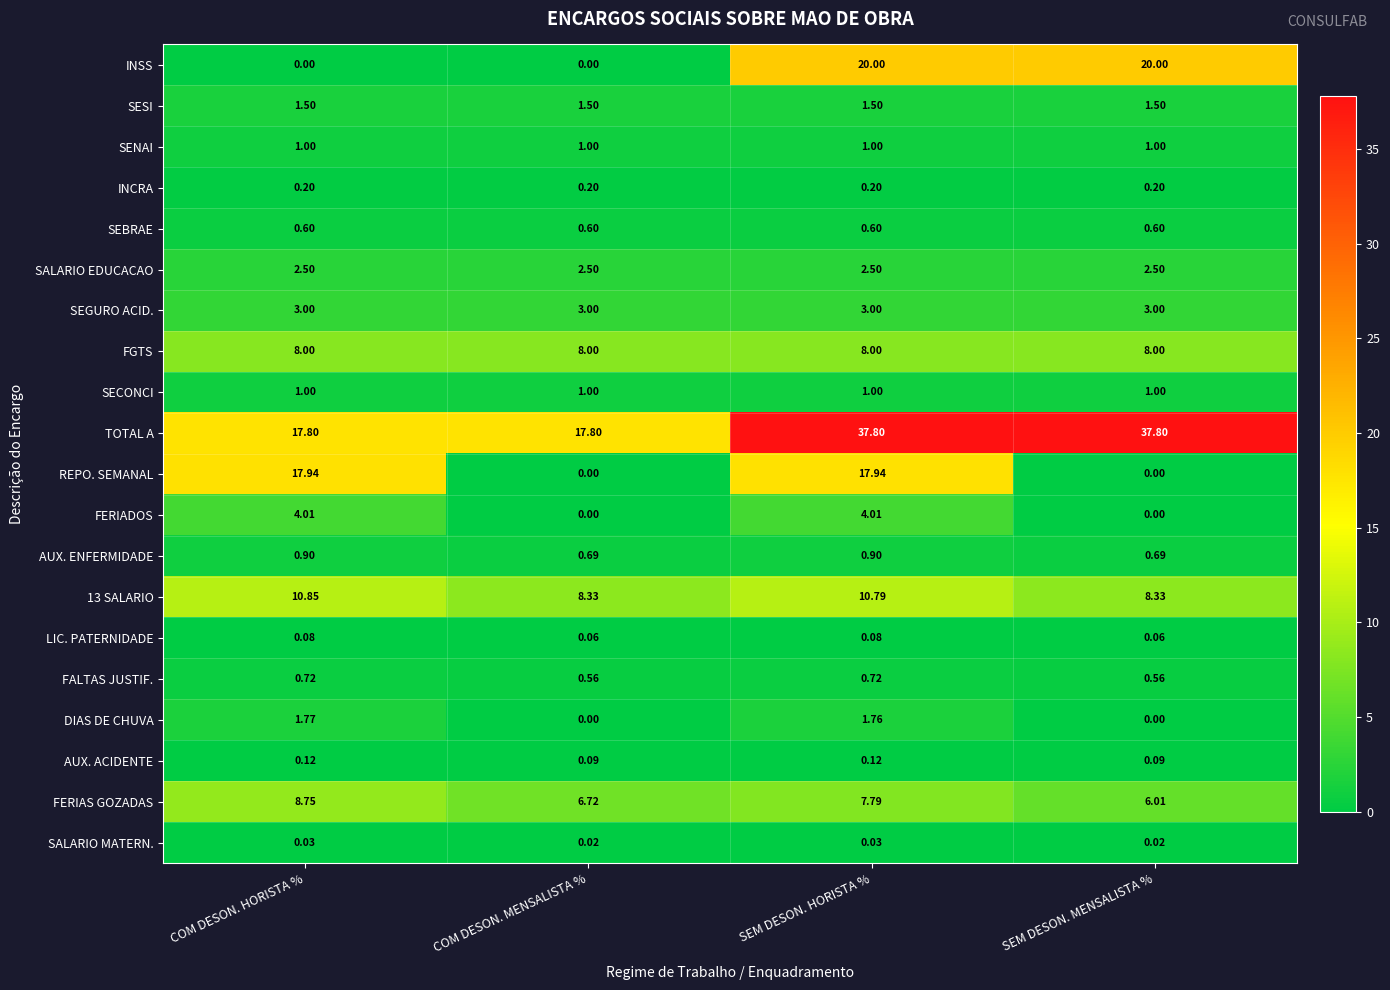

Which series changed the most between COM DESON. HORISTA % and COM DESON. MENSALISTA %?

REPO. SEMANAL